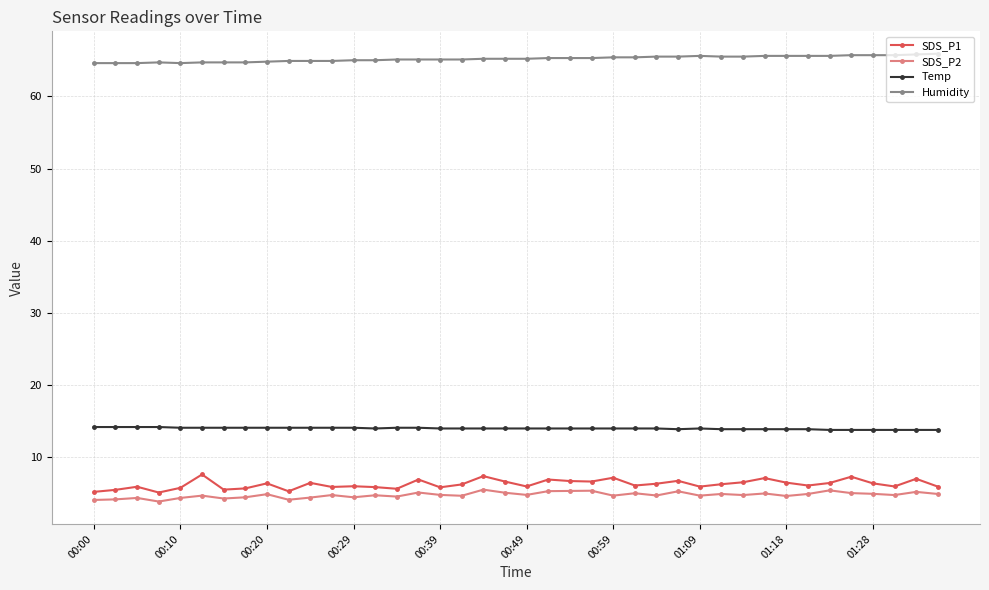

True or false: SDS_P2 and Temp intersect in this chart.

False